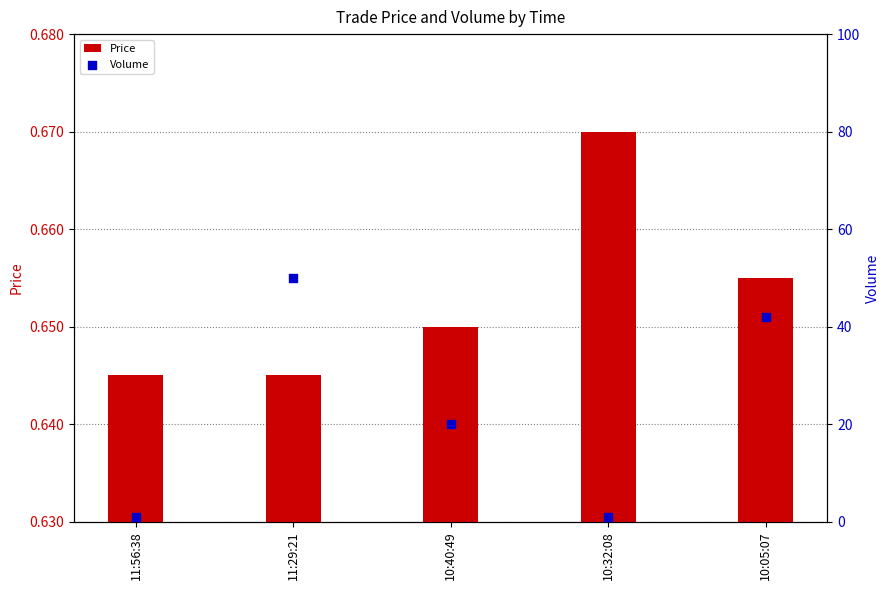

What are all the series names shown in the legend?

Price, Volume